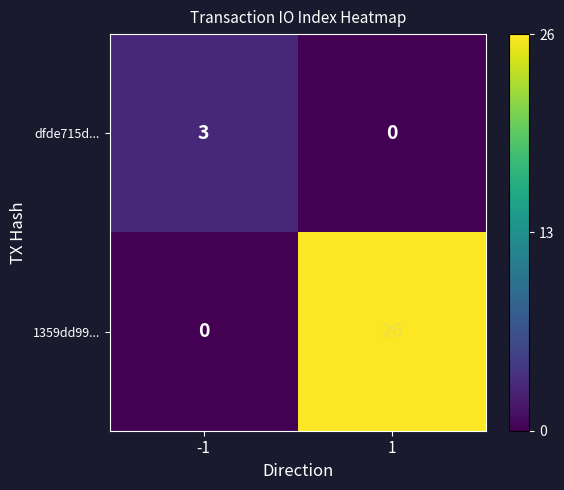

What is the highest value of the 1359dd99... series?

26